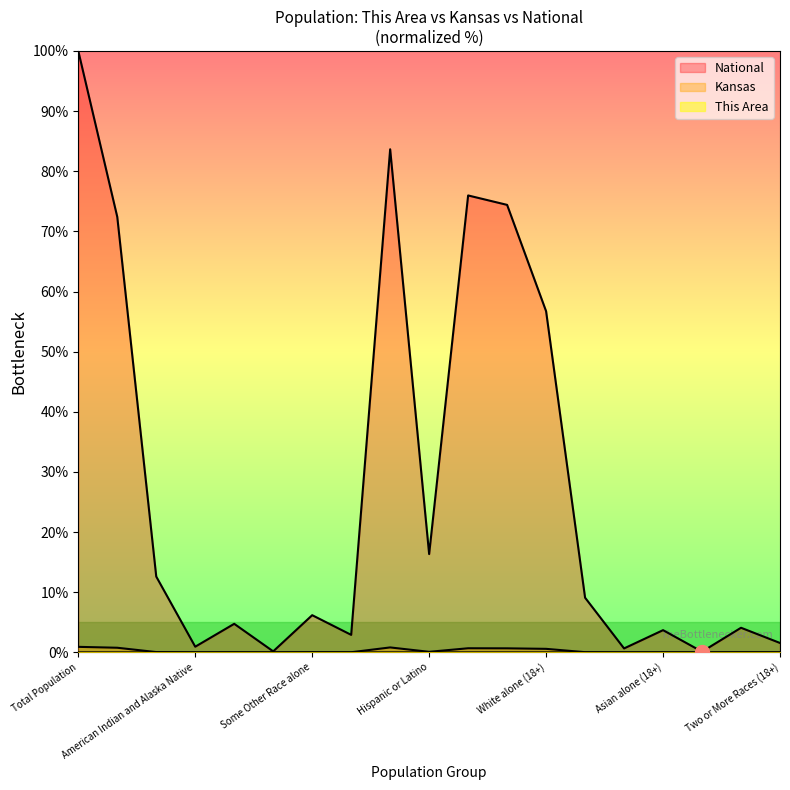

How many series are shown in this chart?

3